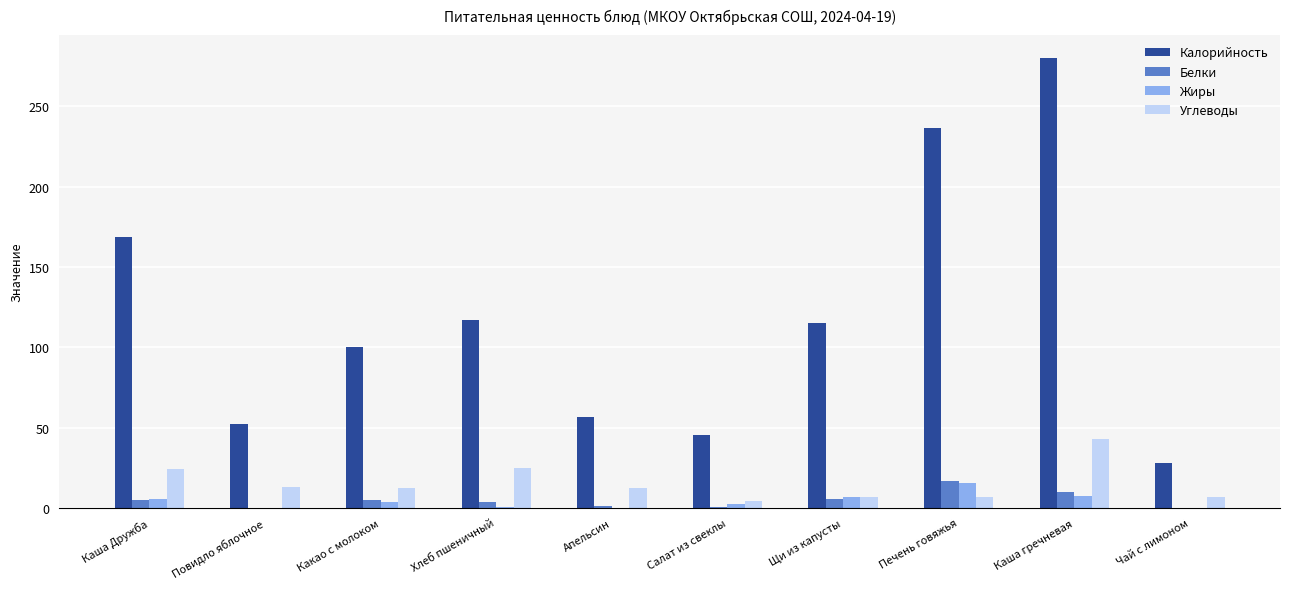

Is the value of Белки at Каша гречневая greater than the value of Жиры at Повидло яблочное?

Yes